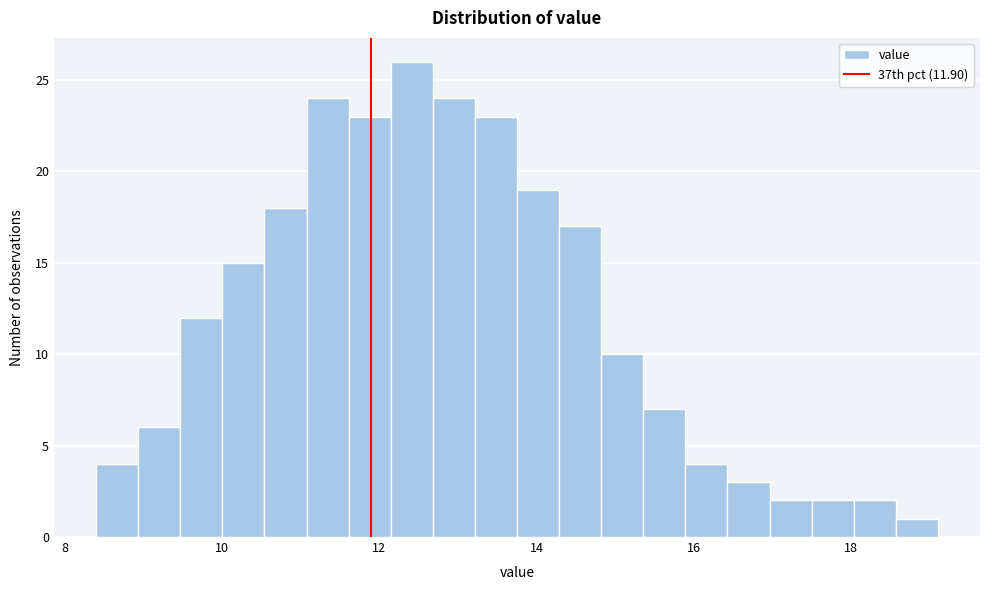

Around what value on the x-axis is the tallest bar? Give the approximate position of its centre, as read against the axis.

12.4